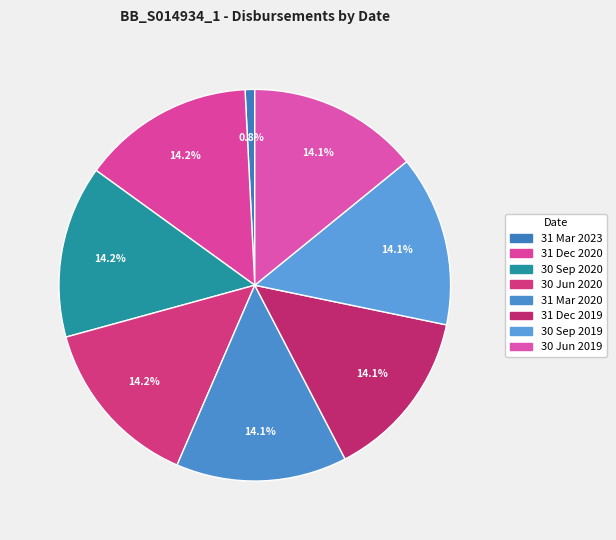

What percentage do 30 Jun 2020 and 30 Jun 2019 together represent?

28.4%